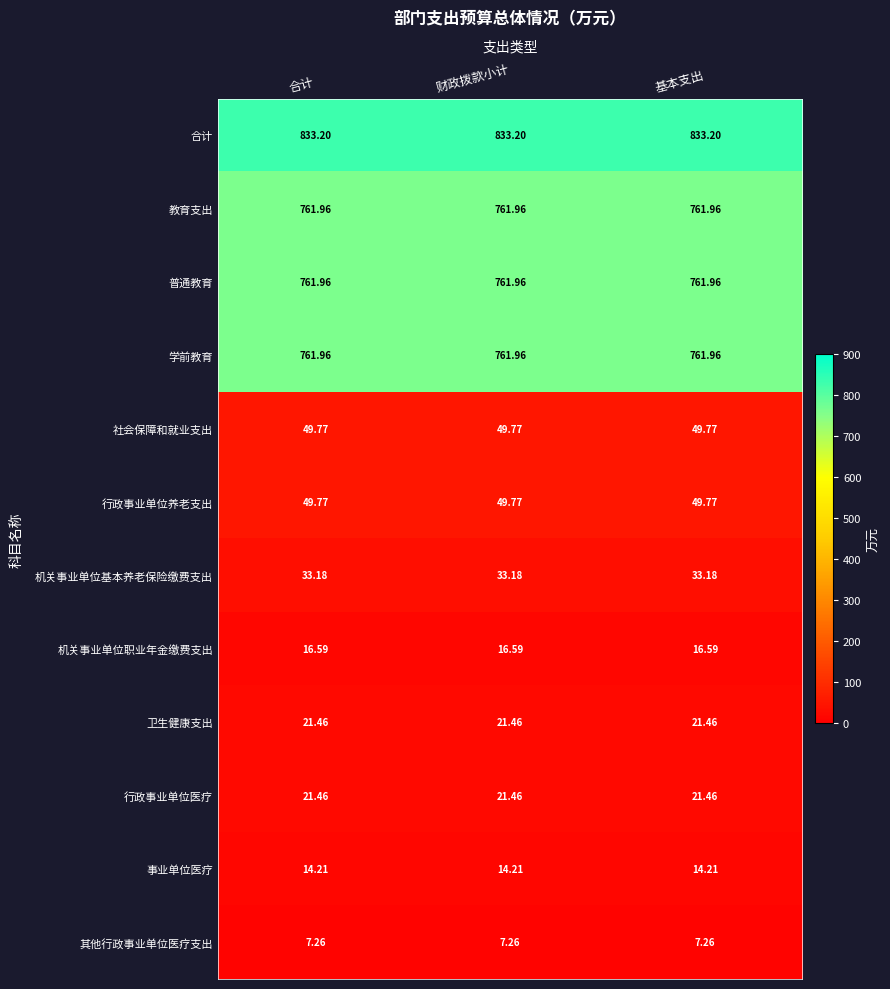

At how many categories does at least one series exceed 399?

3